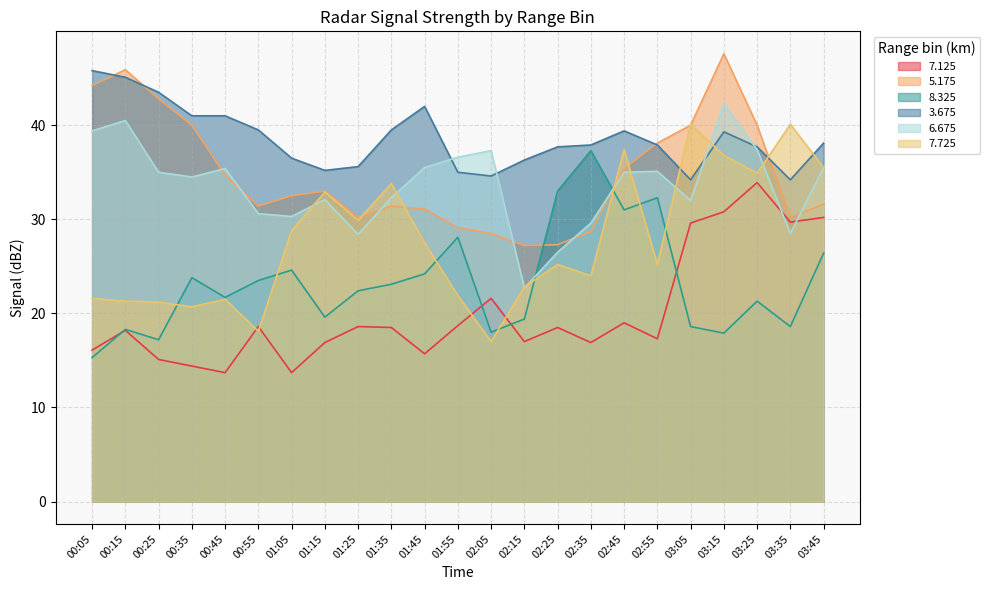

Where is the first local maximum for 8.325?

00:15